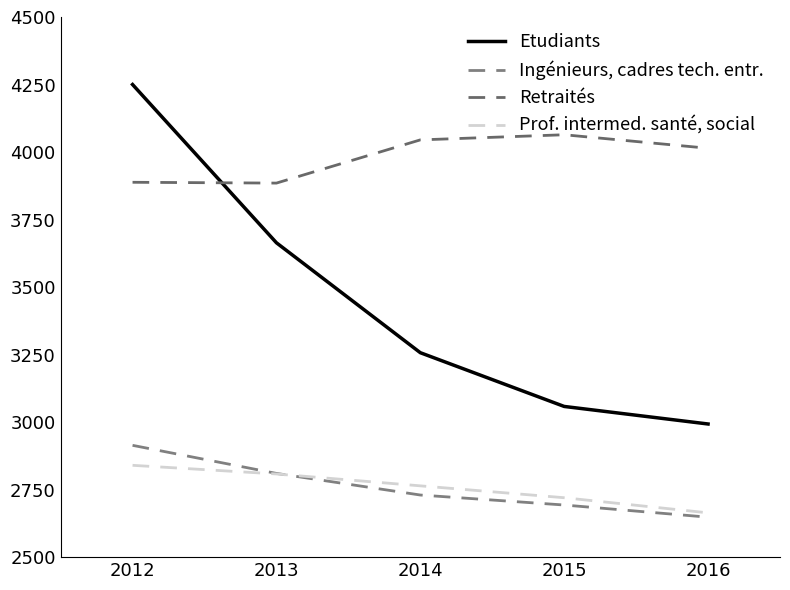

Is this an area chart (filled region under the line)?

No